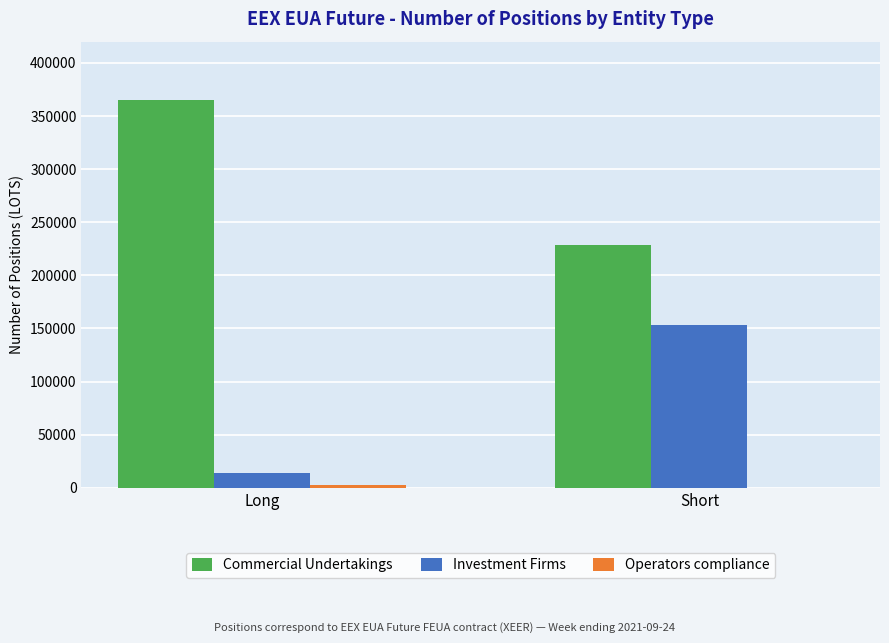

Where is Commercial Undertakings nearest to the value 296766?

Short